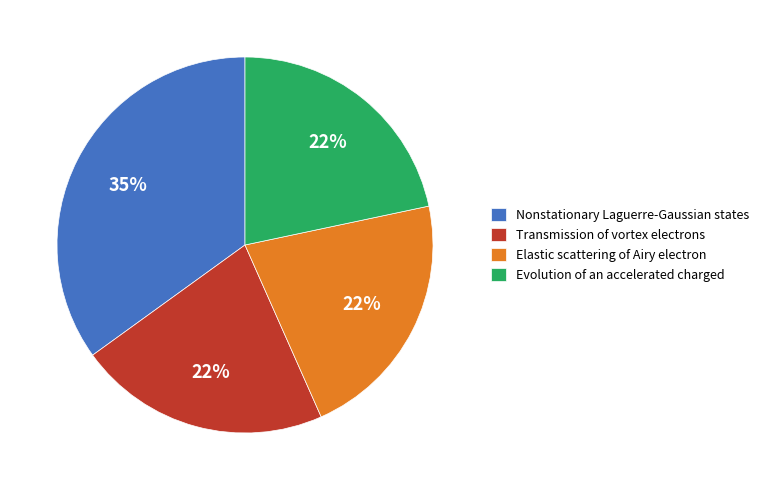

Is it true that Nonstationary Laguerre-Gaussian states is 35% of the pie?

True